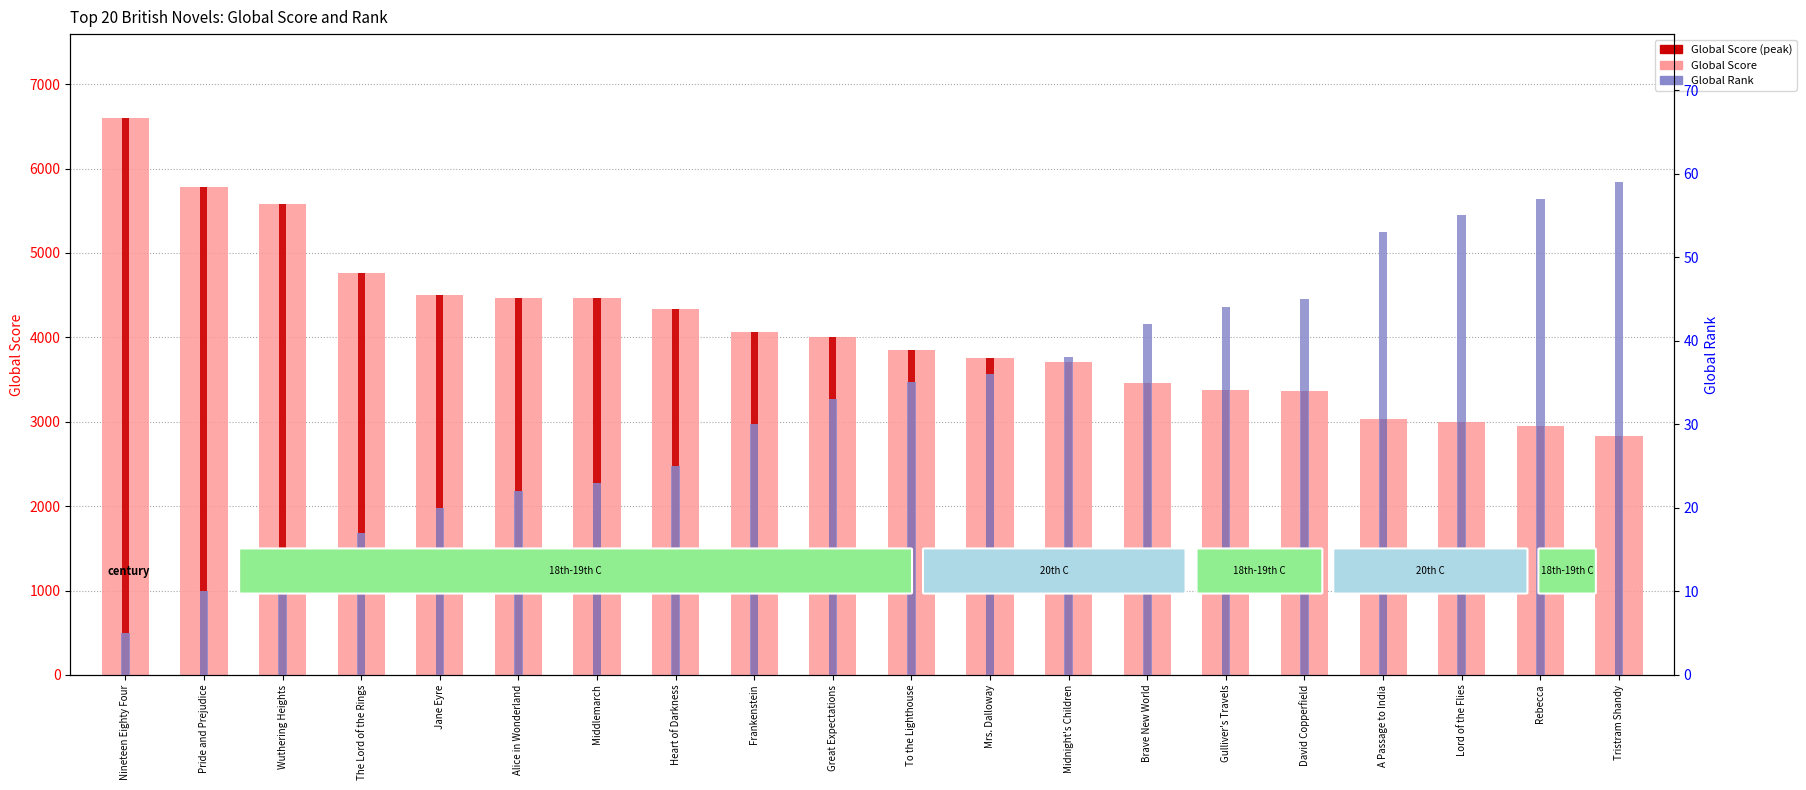

What is the difference between the Global Rank values at Pride and Prejudice and Alice in Wonderland?

12